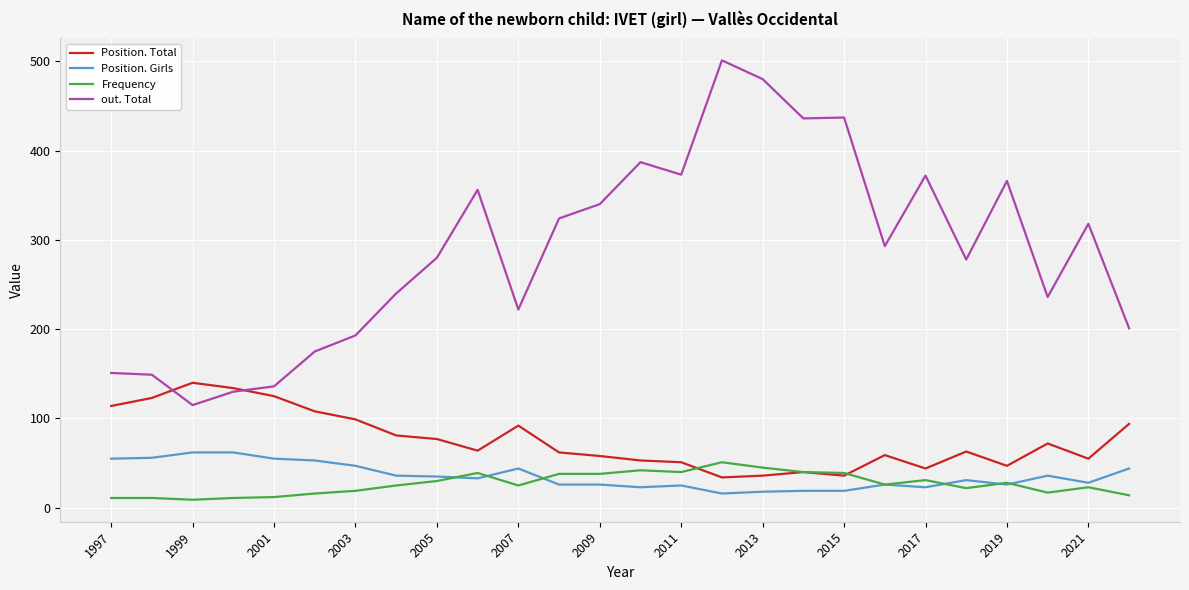

True or false: out. Total and Frequency intersect in this chart.

False